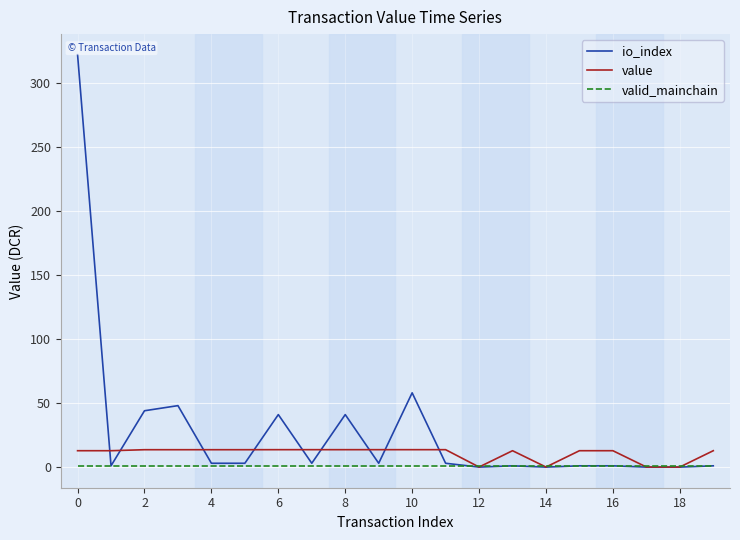

What is the greatest value displayed?

322.0